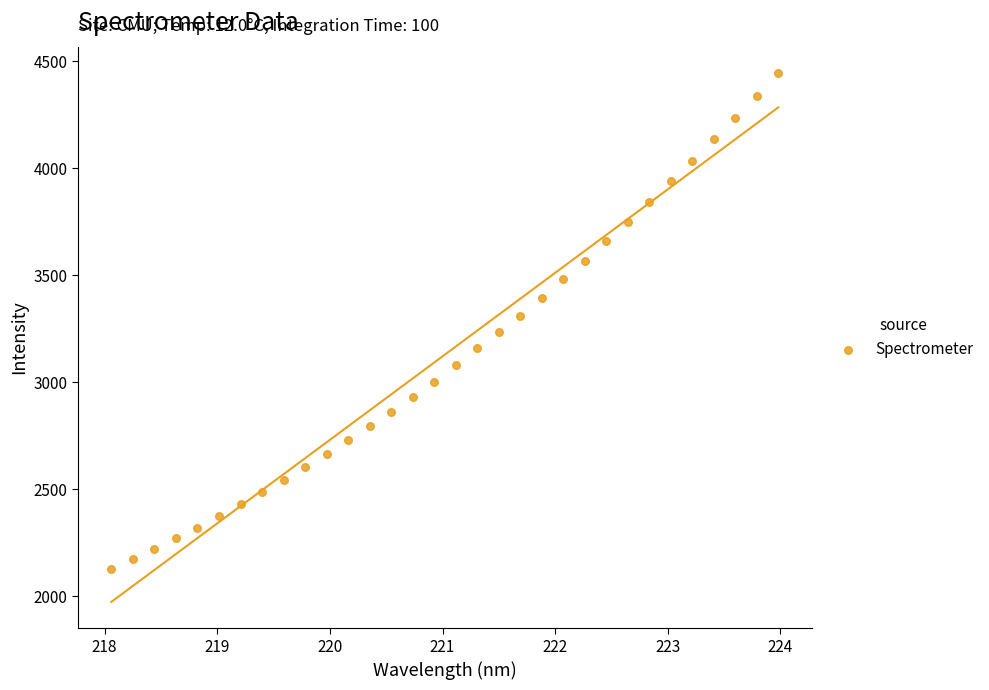

What is the range of Y values (max minus min)?

2315.5